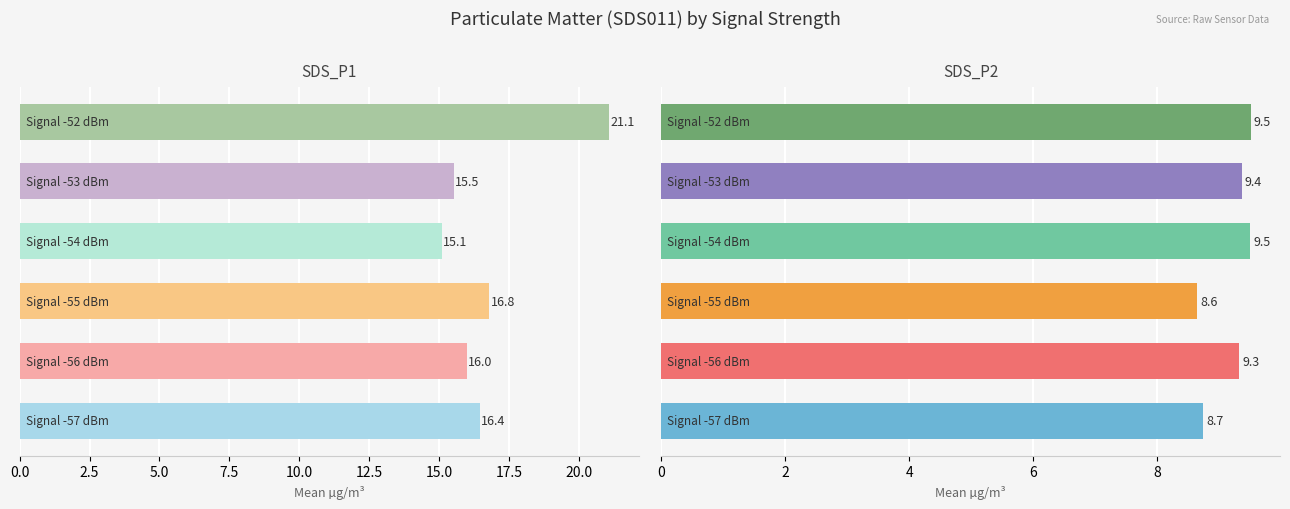

The SDS_P1 series shows 14.5 at 12.5. True or false?

False